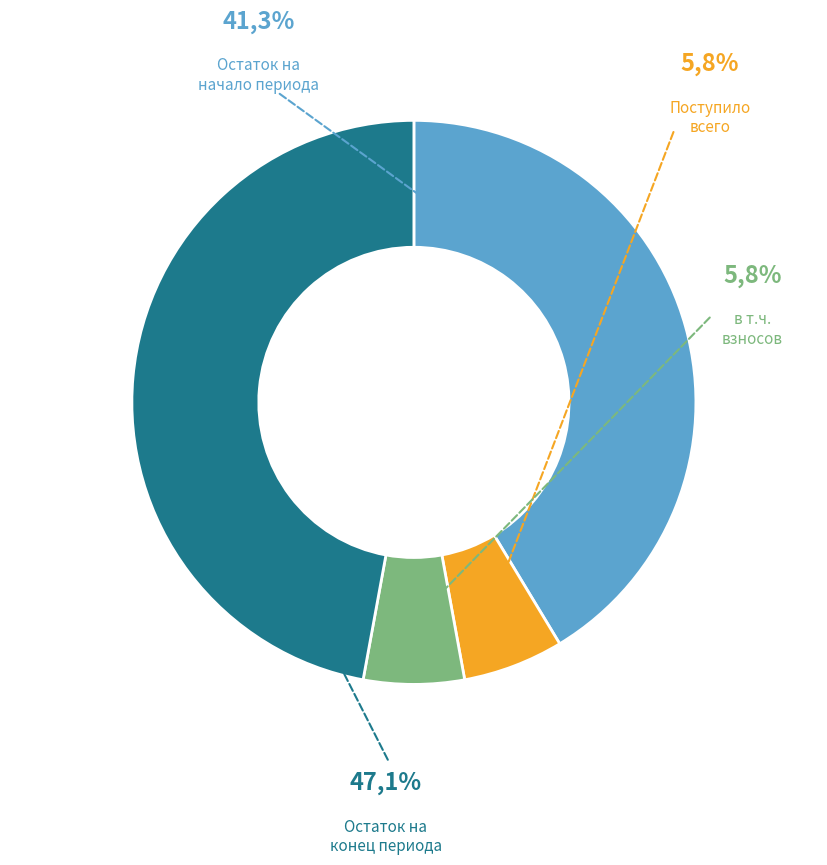

Count the number of slices in the pie.

5